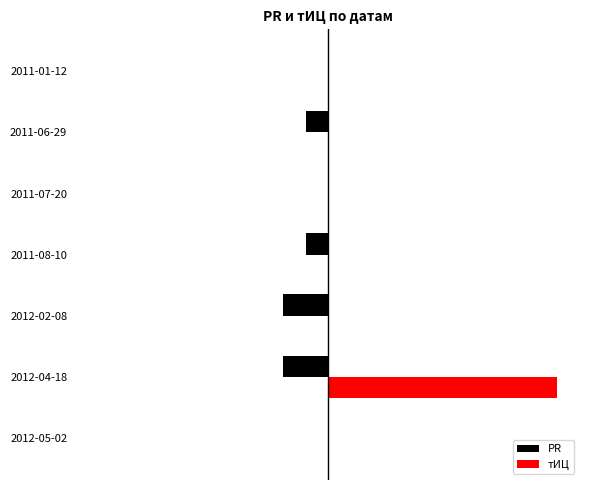

Which series has the largest range (max minus min)?

тИЦ